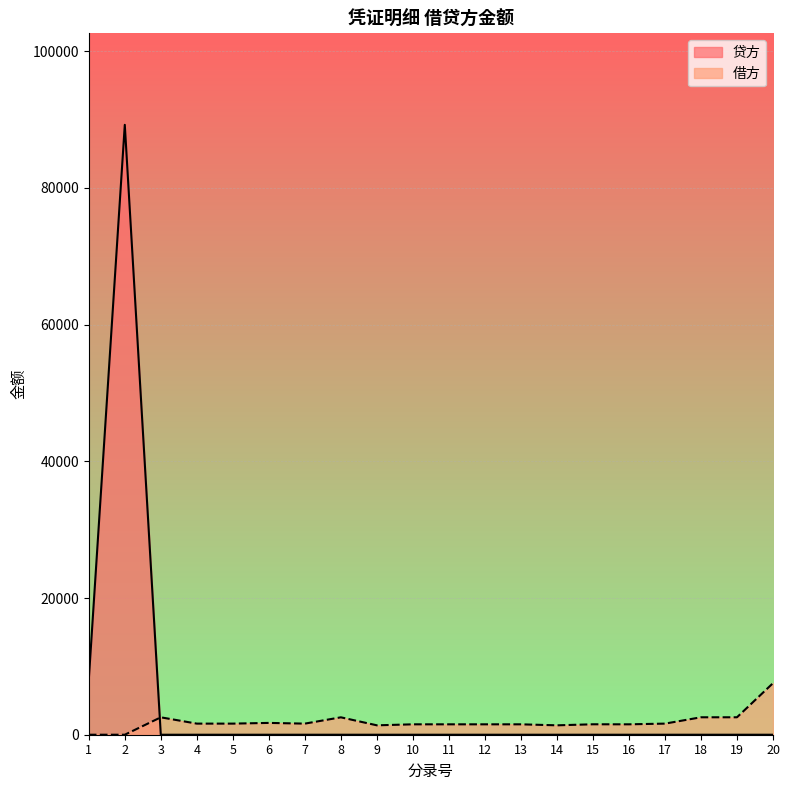

Where is the first local maximum for 借方?

3